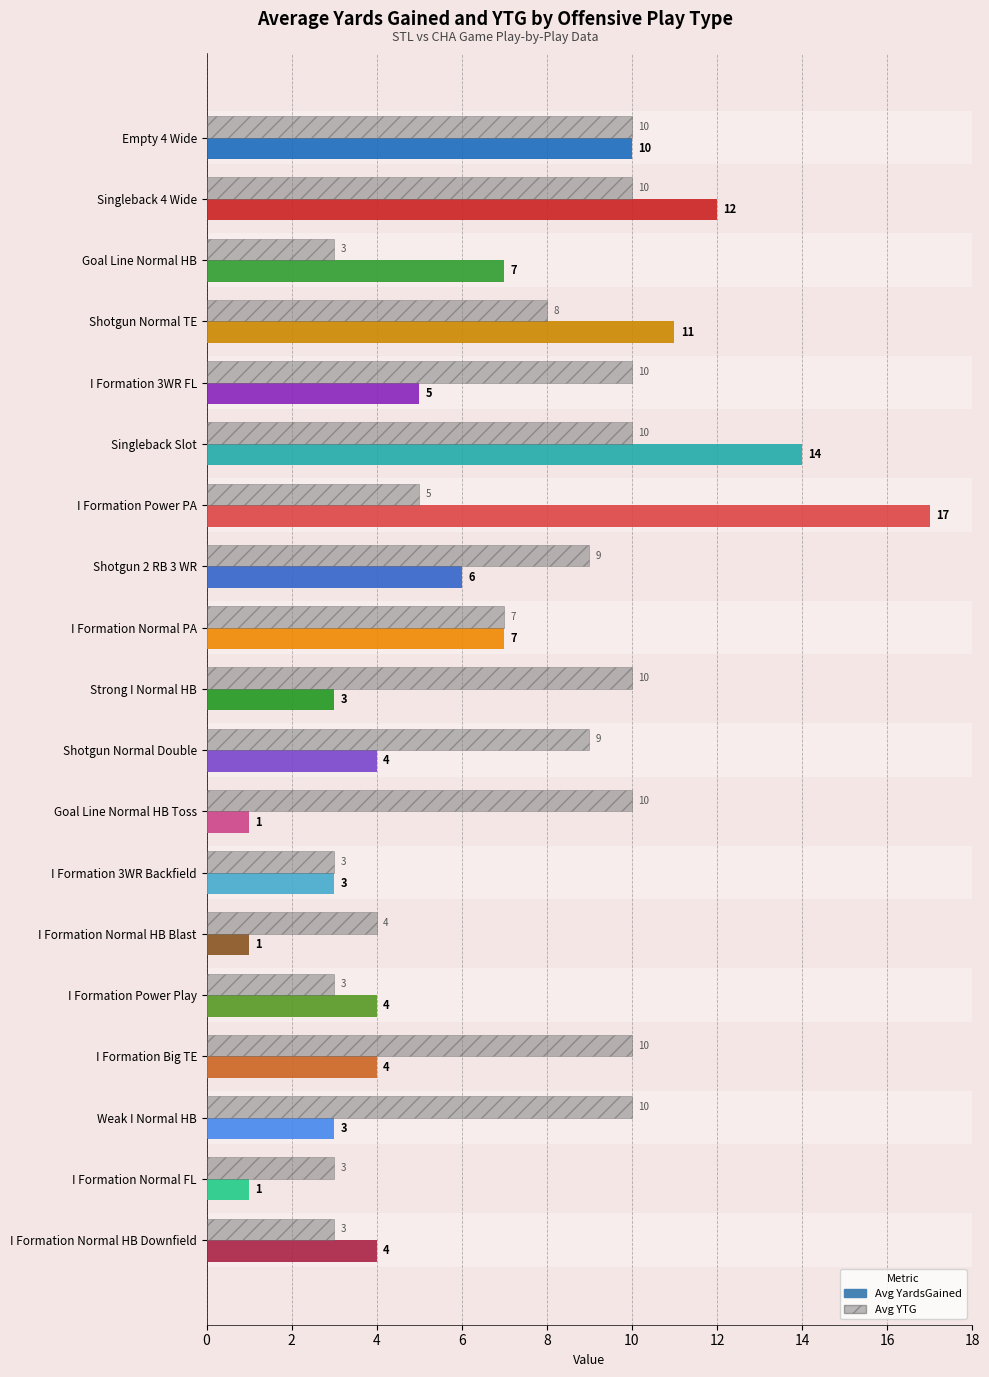

Are the bars horizontal?

Yes